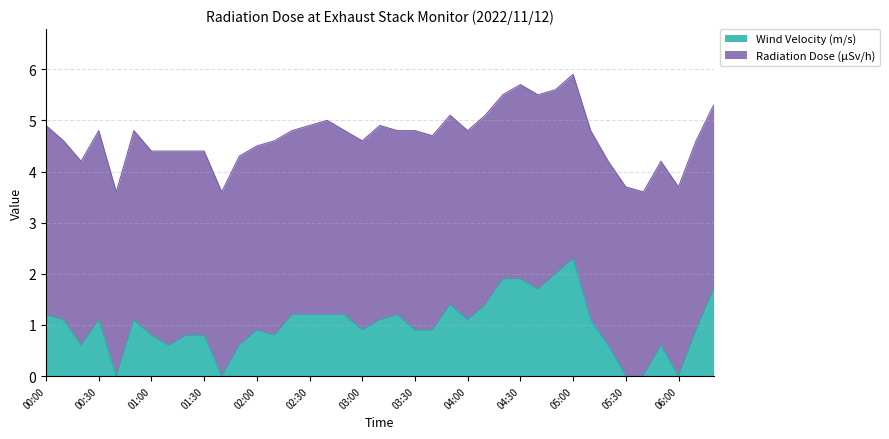

The value at 00:20 is 0.9. True or false?

False